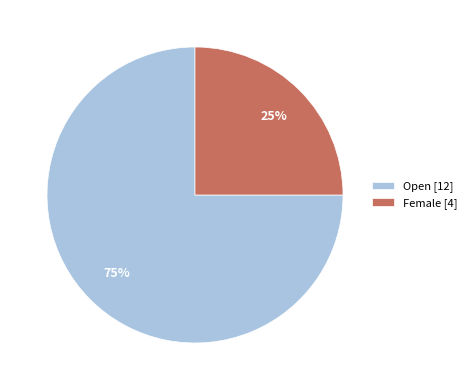

Count the number of slices in the pie.

2